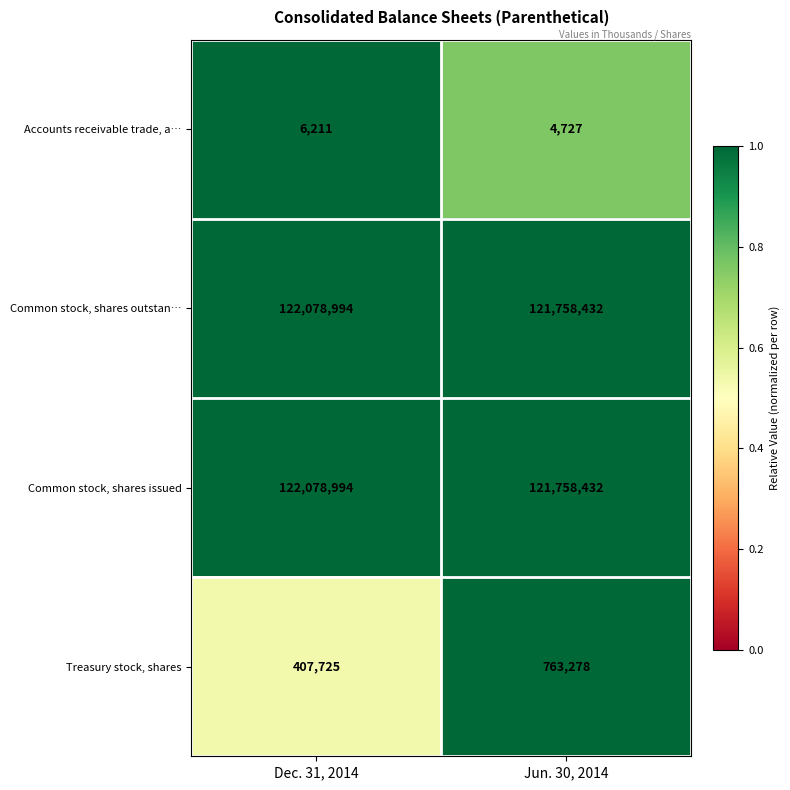

Read the Common stock, shares issued value at Jun. 30, 2014, to the nearest 50.

121758450